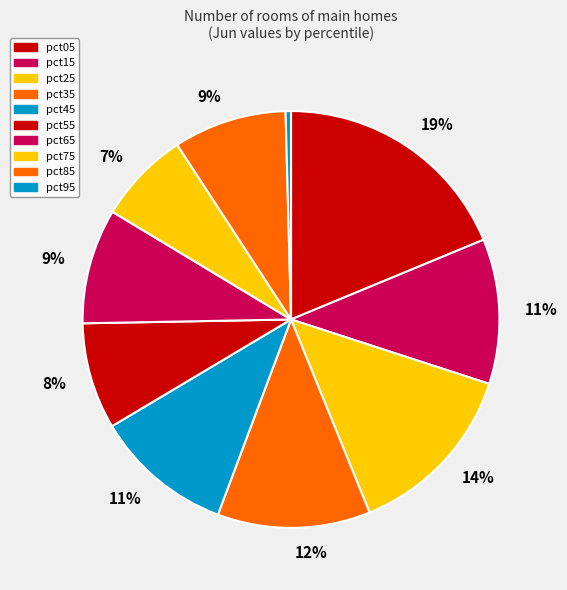

Does any single category account for the majority?

No